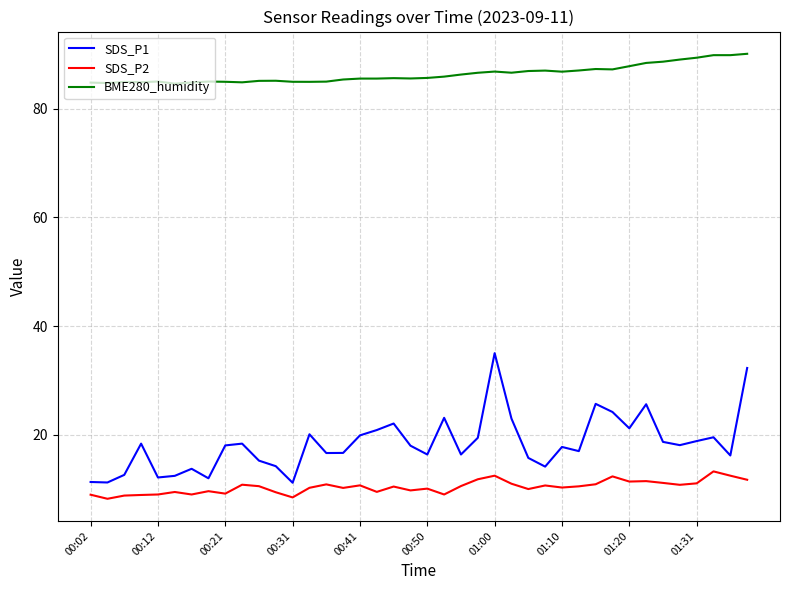

True or false: SDS_P1 has more than 0 interior local peaks.

True